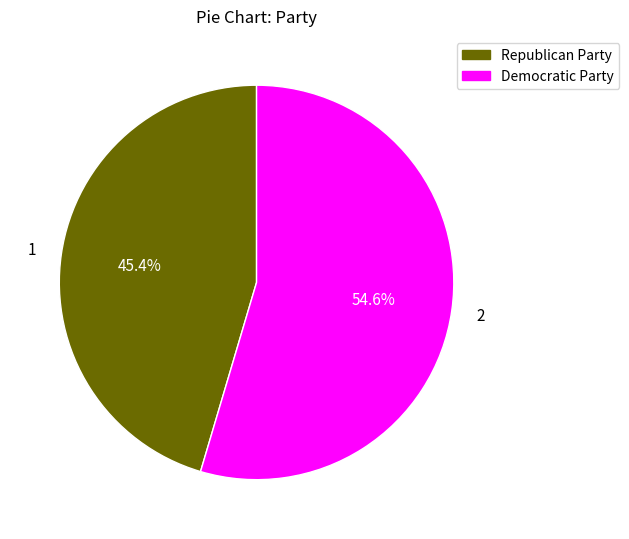

To the nearest percent, what is the difference between the Republican Party and Democratic Party slice percentages?

9%